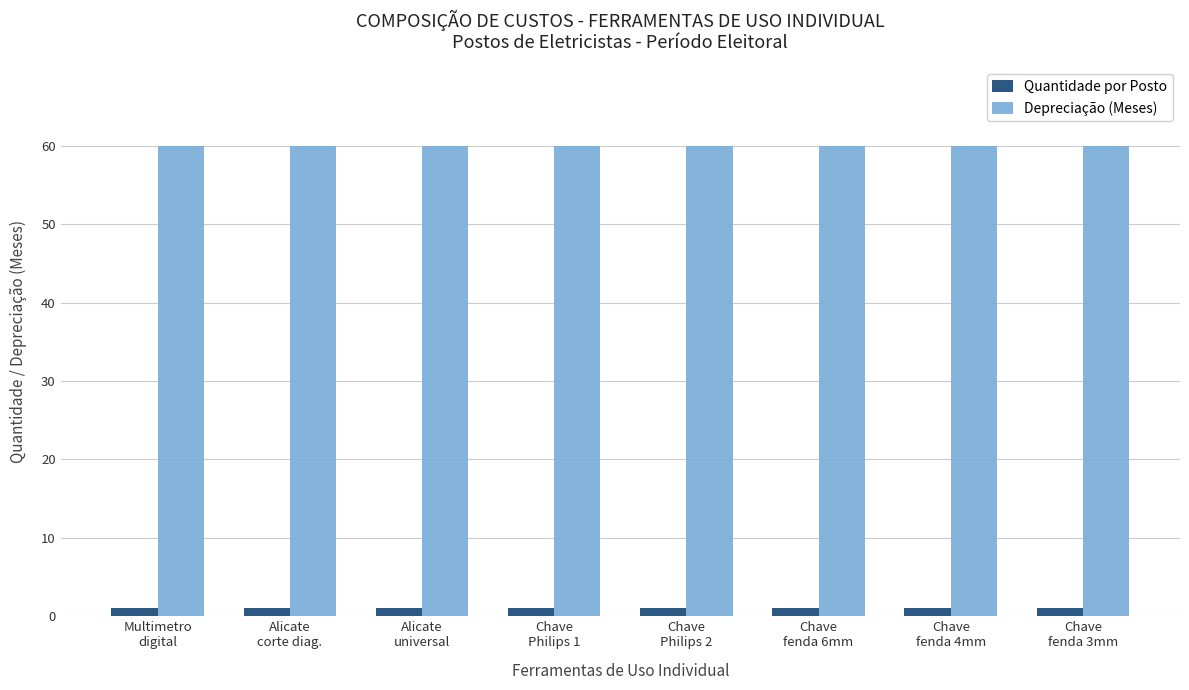

Which series has the largest total across all categories?

Depreciação (Meses)